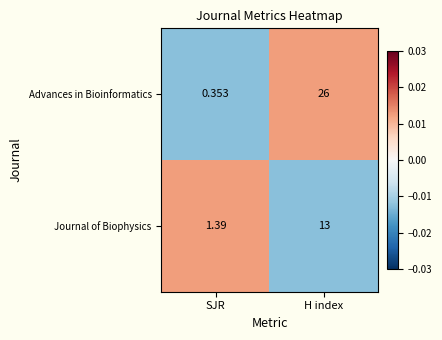

Is the value of Advances in Bioinformatics at SJR greater than the value of Journal of Biophysics at SJR?

No